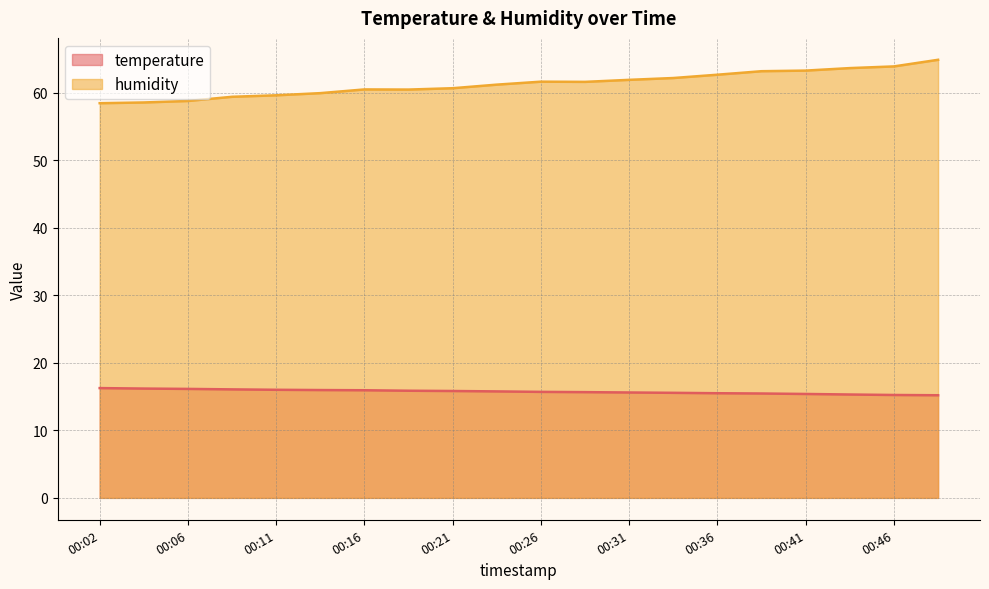

True or false: temperature and humidity cross at least once.

False